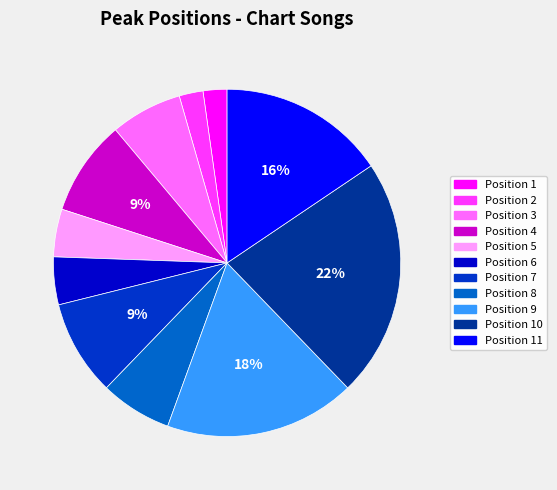

To the nearest percent, what is the average slice percentage?

9%